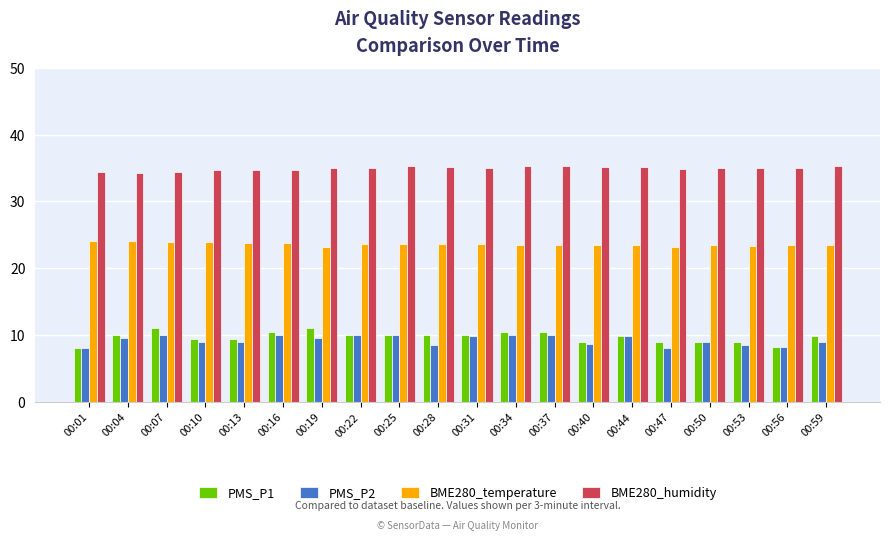

Where does the PMS_P2 series first go above 9?

00:04